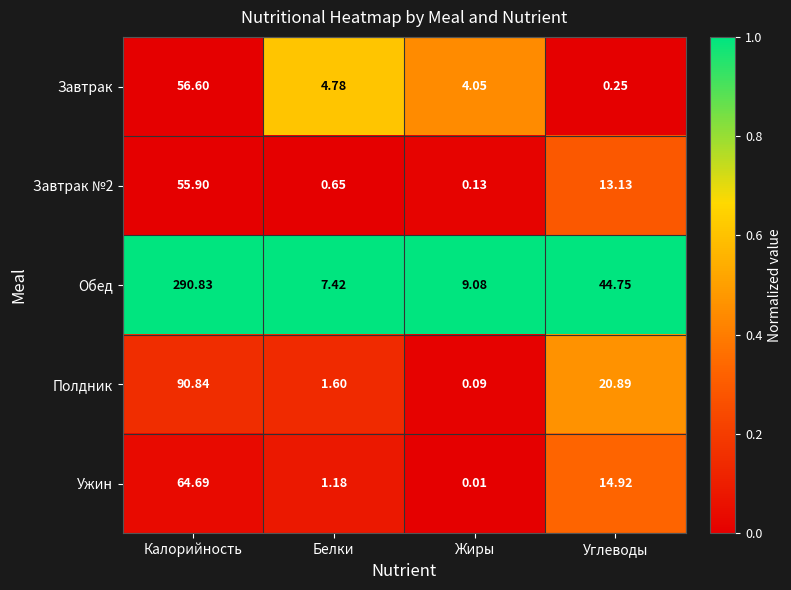

Is the value of Завтрак №2 at Белки greater than the value of Ужин at Жиры?

Yes